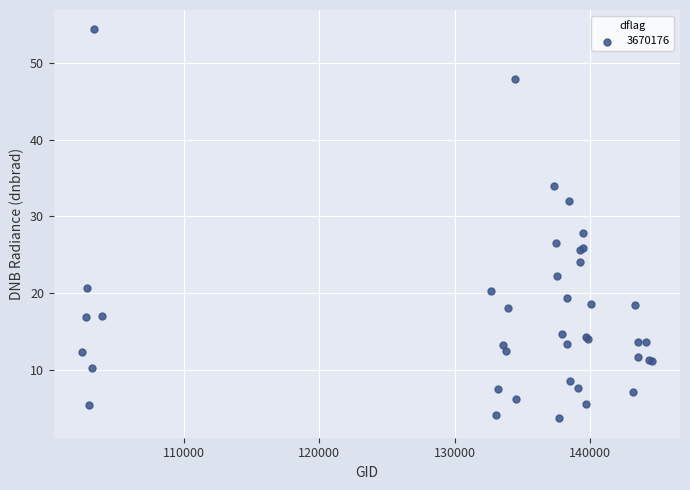

What Y value in the scatter plot is closest to 29?

27.8